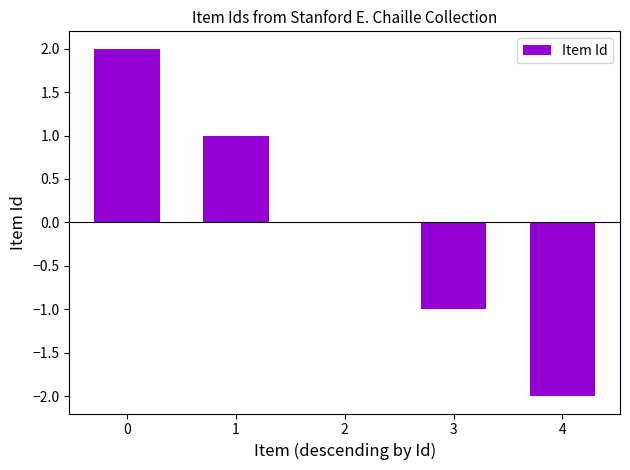

What is the change in value from 0 to 4?

-4